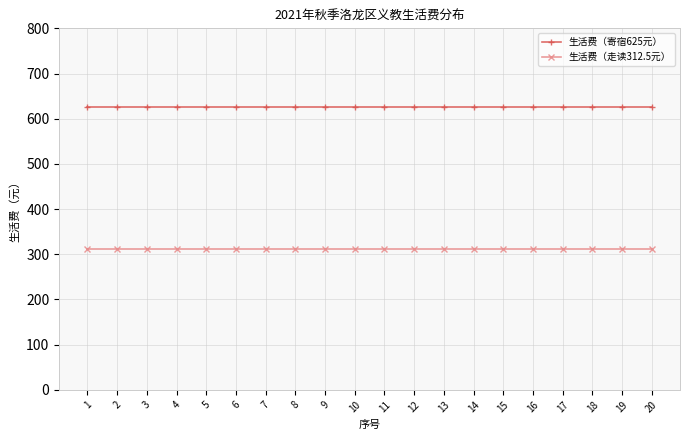

Reading left to right, list all the values displayed in this chart.

生活费（寄宿625元）: 625.0	625.0	625.0	625.0	625.0	625.0	625.0	625.0	625.0	625.0	625.0	625.0	625.0	625.0	625.0	625.0	625.0	625.0	625.0	625.0
生活费（走读312.5元）: 312.5	312.5	312.5	312.5	312.5	312.5	312.5	312.5	312.5	312.5	312.5	312.5	312.5	312.5	312.5	312.5	312.5	312.5	312.5	312.5